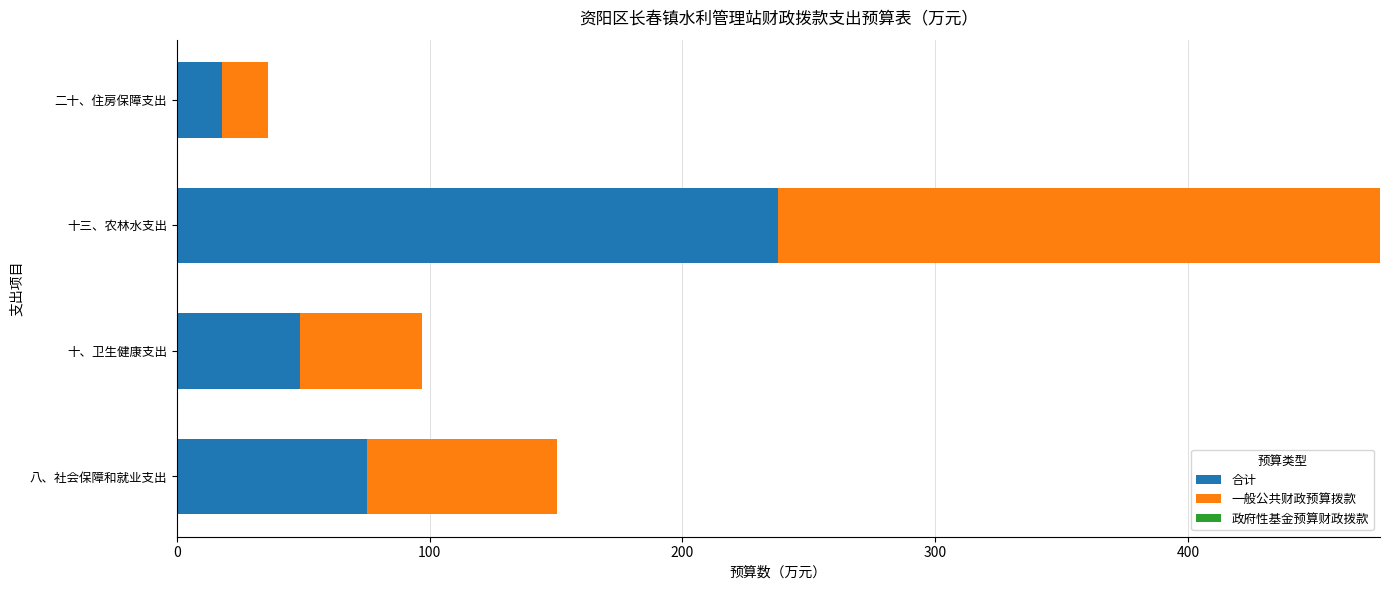

True or false: 合计 has a value of 30.0 at 八、社会保障和就业支出.

False